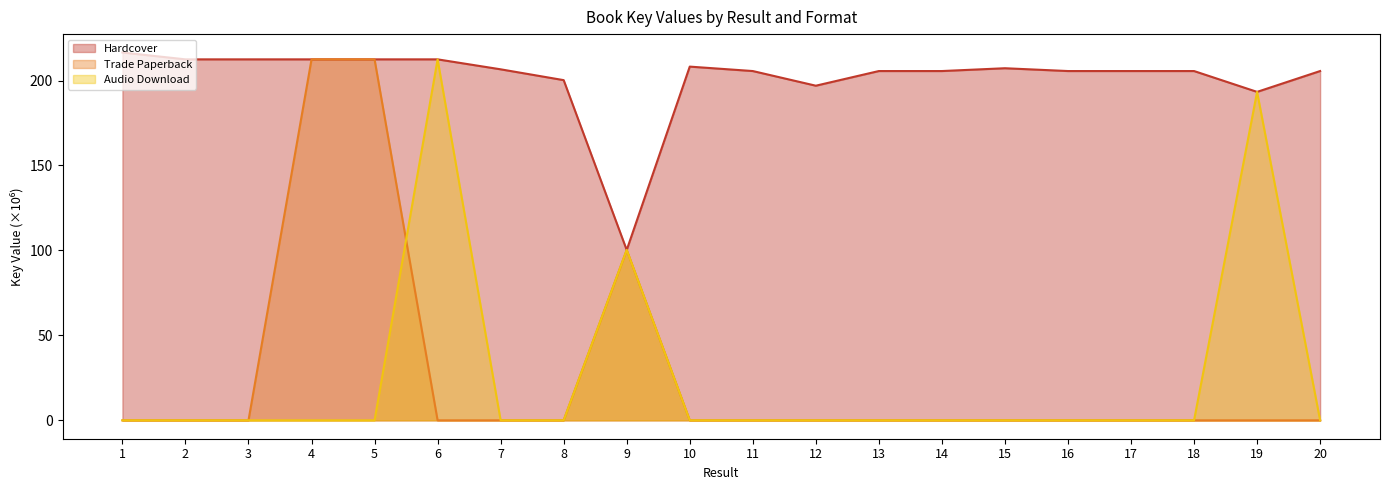

True or false: Trade Paperback and Hardcover cross at least once.

False